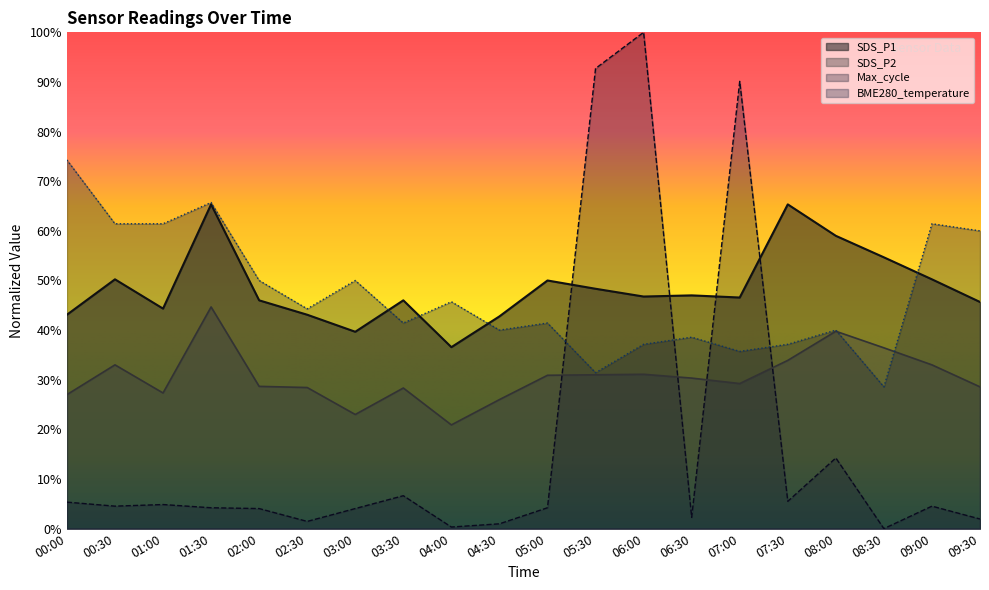

Which category has the highest value in the SDS_P1 series?

01:30